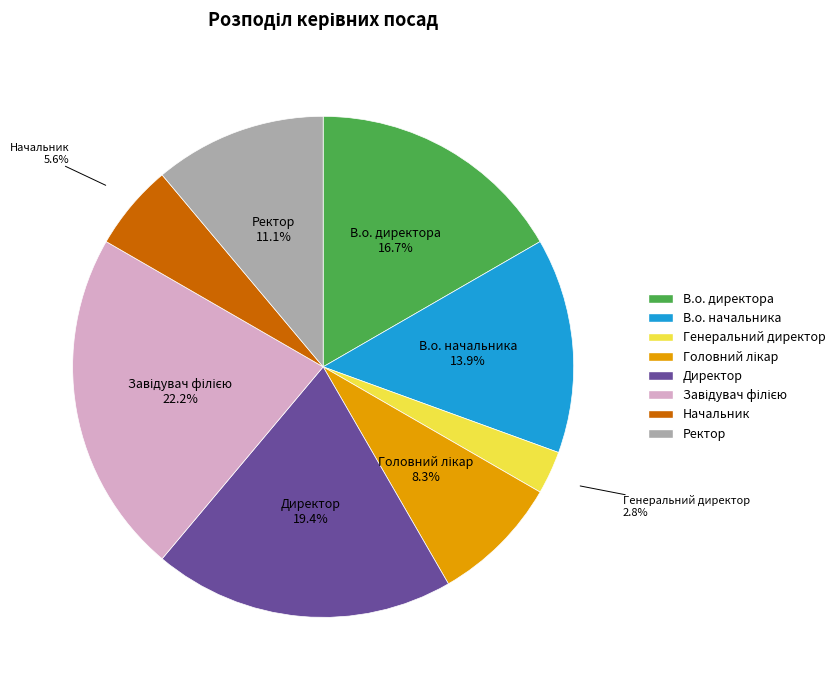

Approximately how many times larger is the value at В.о. начальника compared to Директор?

0.7